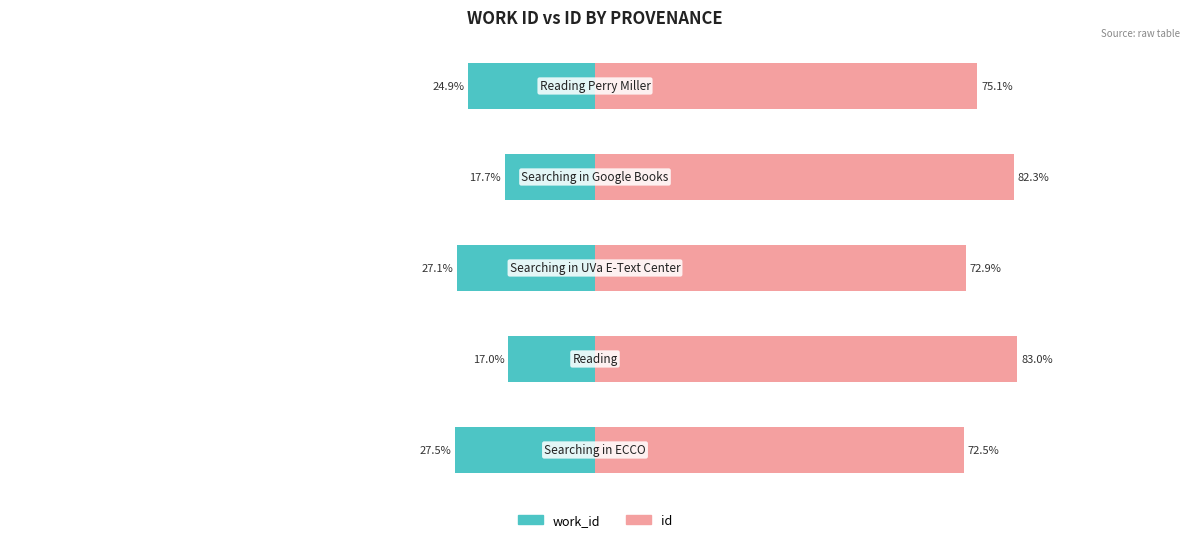

Reading right to left, list all the values displayed in this chart.

work_id: 50=-24.9	0=-17.7	−50=-27.1	−100=-17.0	−150=-27.5
id: 50=75.1	0=82.3	−50=72.9	−100=83.0	−150=72.5